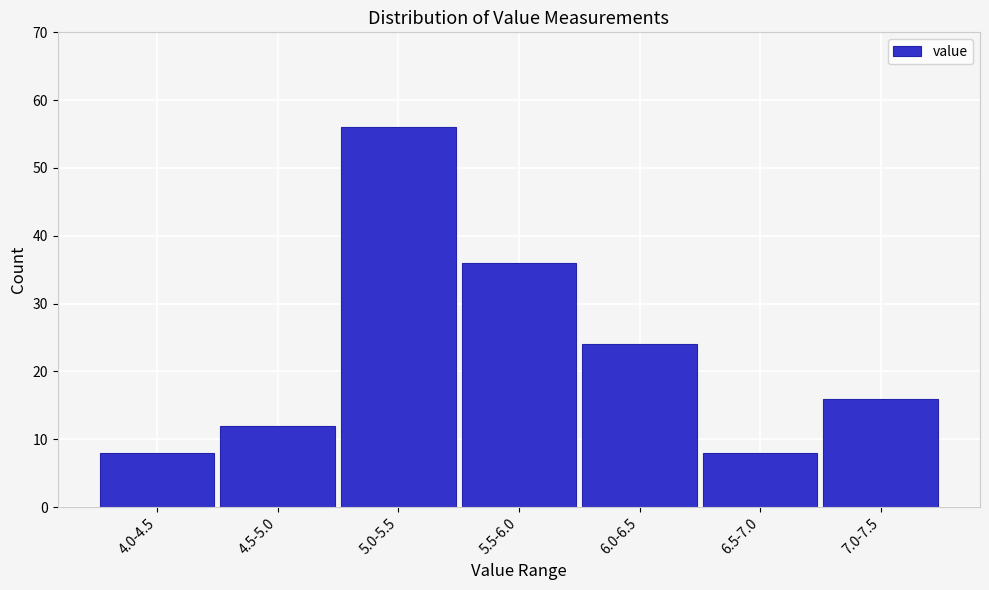

Reading left to right, transcribe all the data shown in this chart.

8	12	56	36	24	8	16